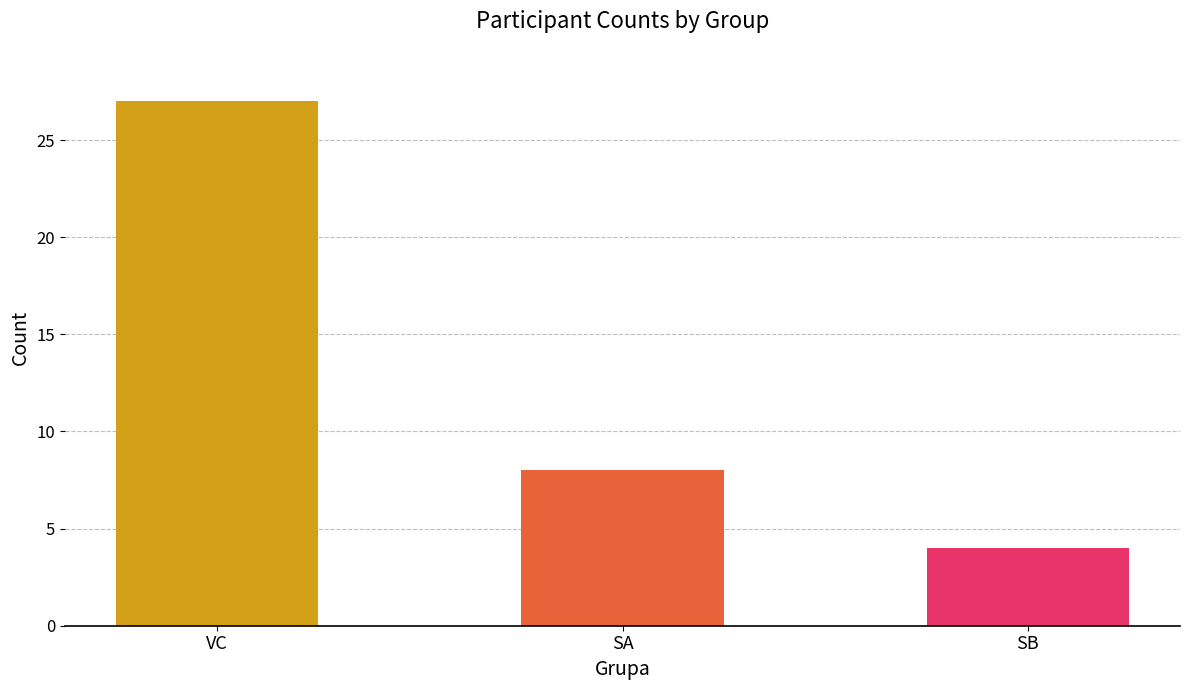

Are the bars horizontal?

No